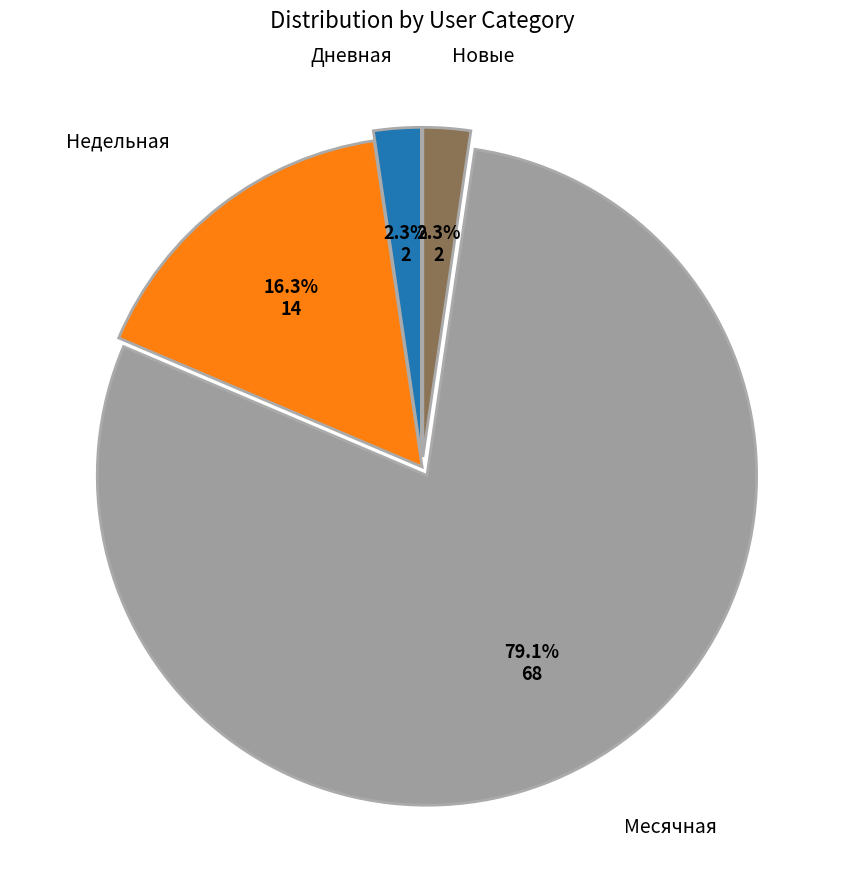

To the nearest percent, what is the average slice percentage?

25%